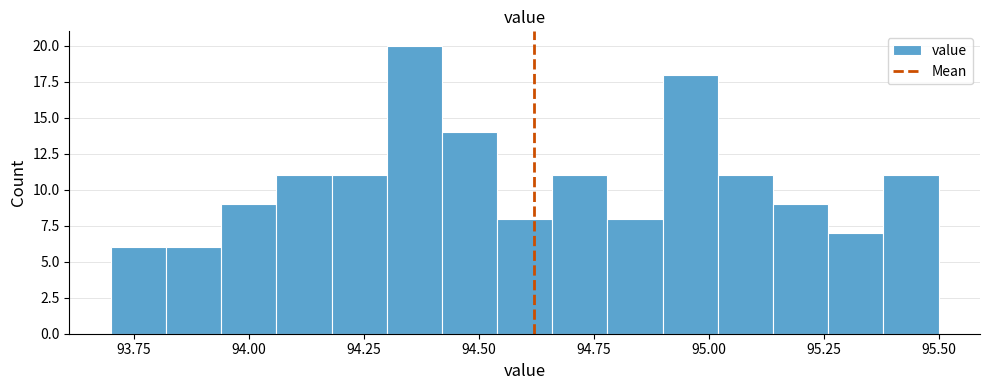

Read against the x-axis, roughly where is the centre of the tallest bar?

94.35